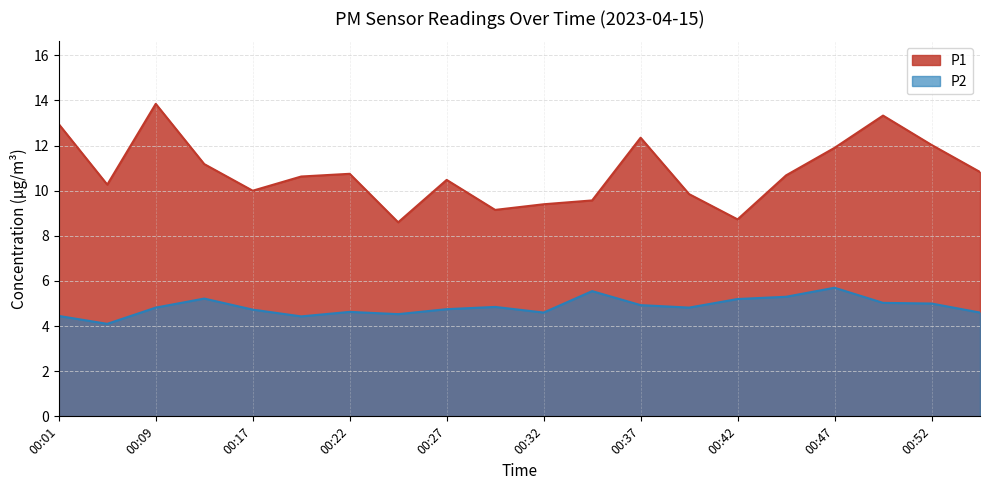

True or false: P2 and P1 intersect in this chart.

False